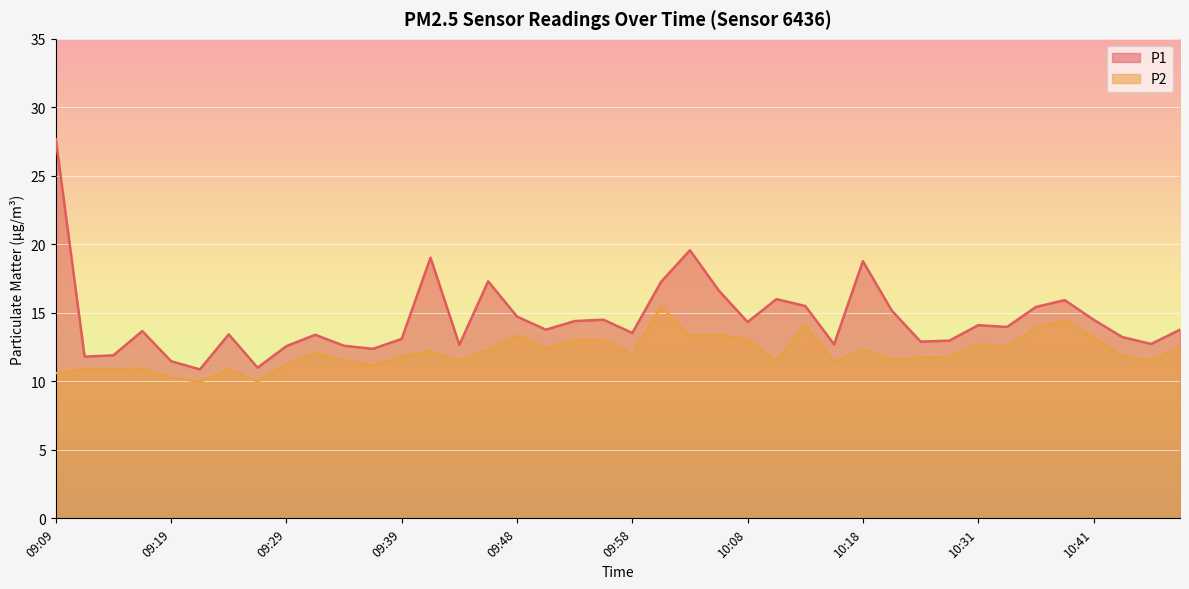

The P2 series shows 5.4 at 09:31. True or false?

False